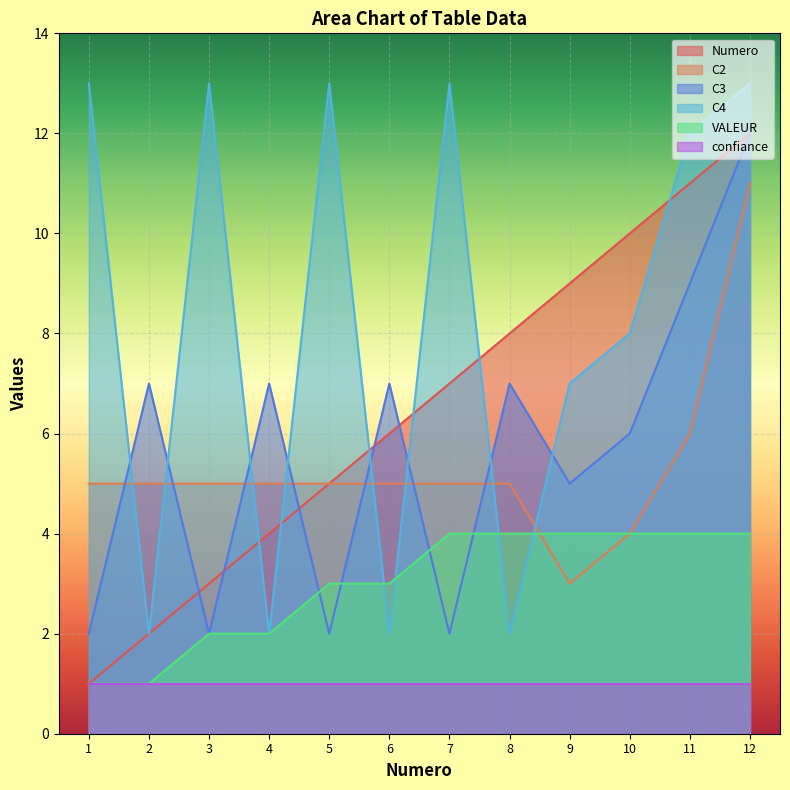

Which label corresponds to the largest value in the chart?

1